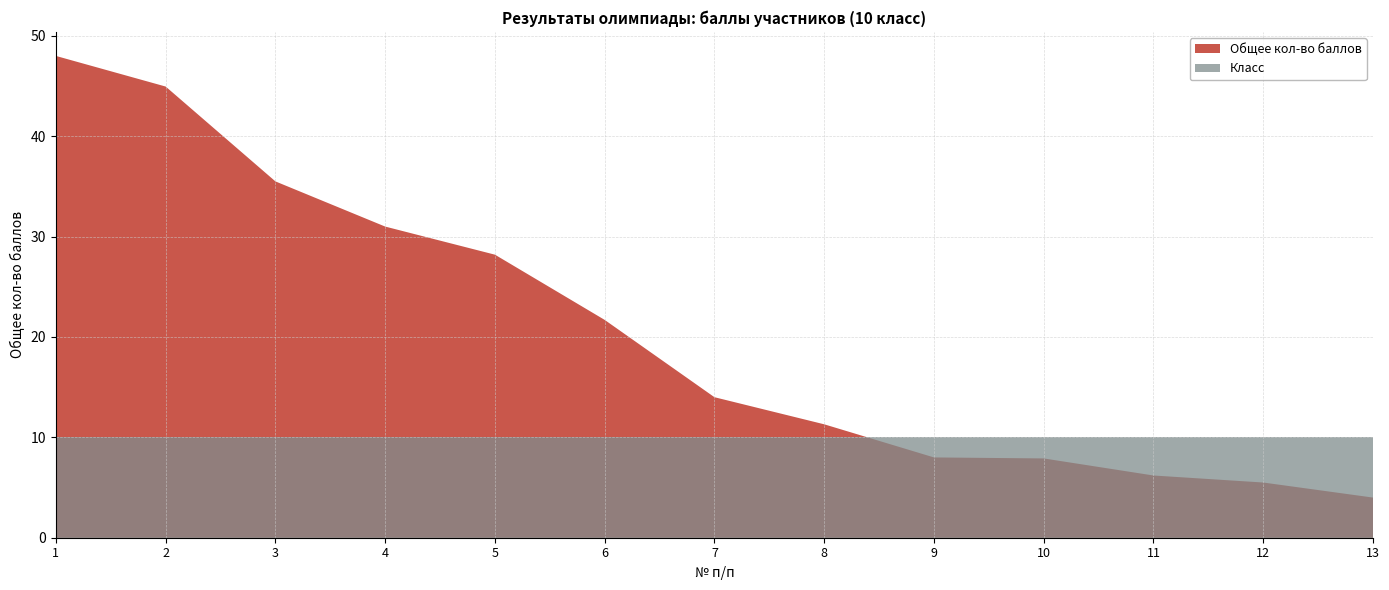

Reading right to left, extract all data points from this chart.

Общее кол-во баллов: 13=4.0	12=5.5	11=6.2	10=7.9	9=8.0	8=11.3	7=14.0	6=21.7	5=28.2	4=31.0	3=35.5	2=45.0	1=48.0
Класс: 13=10.0	12=10.0	11=10.0	10=10.0	9=10.0	8=10.0	7=10.0	6=10.0	5=10.0	4=10.0	3=10.0	2=10.0	1=10.0